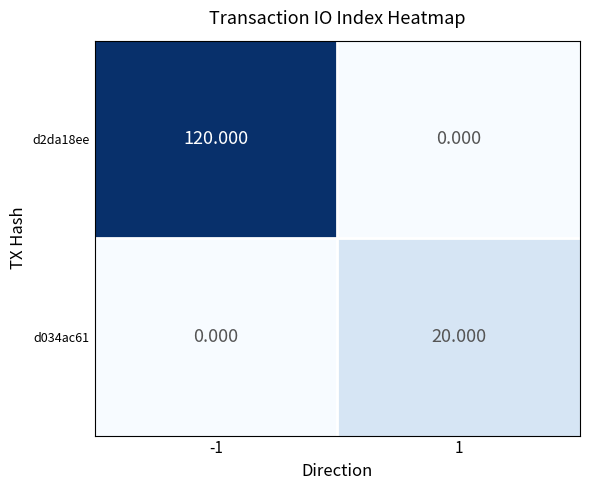

At 1, list the series in order from largest to smallest.

d034ac61, d2da18ee